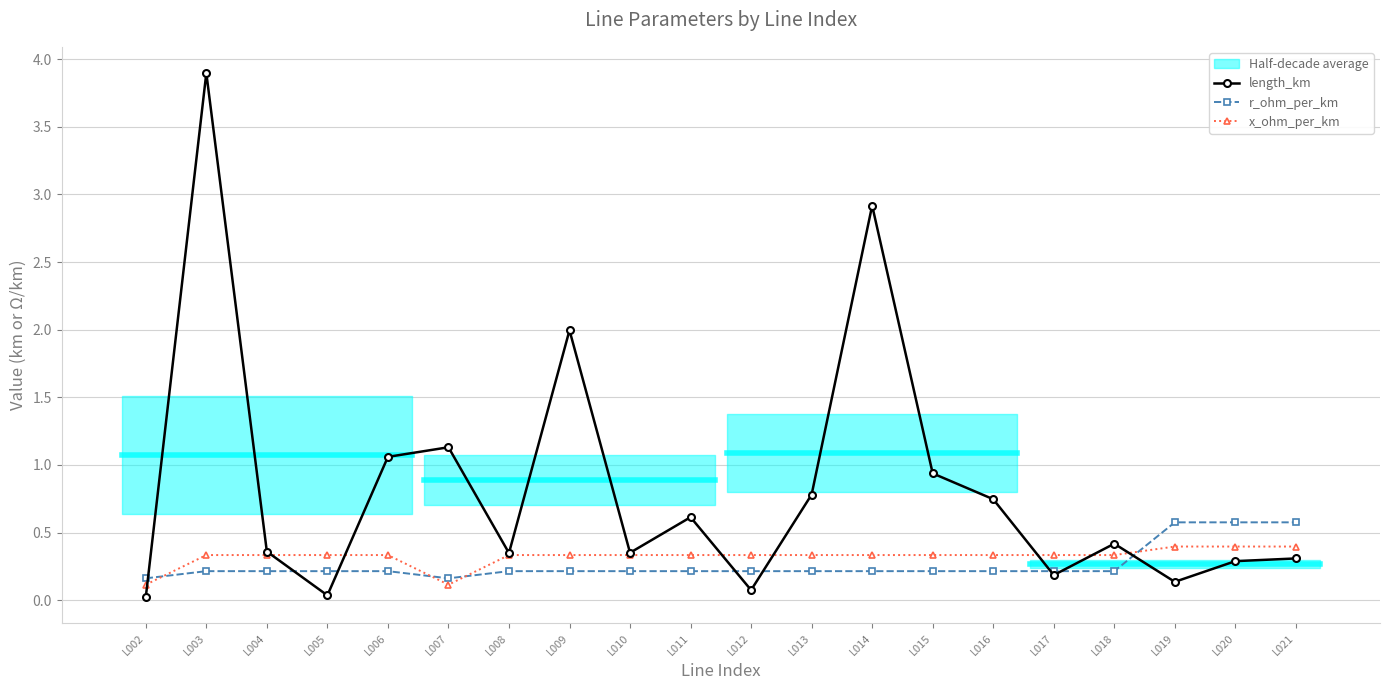

Reading right to left, transcribe all the data shown in this chart.

length_km: L021=0.3	L020=0.3	L019=0.1	L018=0.4	L017=0.2	L016=0.7	L015=0.9	L014=2.9	L013=0.8	L012=0.1	L011=0.6	L010=0.4	L009=2.0	L008=0.3	L007=1.1	L006=1.1	L005=0.0	L004=0.4	L003=3.9	L002=0.0
r_ohm_per_km: L021=0.6	L020=0.6	L019=0.6	L018=0.2	L017=0.2	L016=0.2	L015=0.2	L014=0.2	L013=0.2	L012=0.2	L011=0.2	L010=0.2	L009=0.2	L008=0.2	L007=0.2	L006=0.2	L005=0.2	L004=0.2	L003=0.2	L002=0.2
x_ohm_per_km: L021=0.4	L020=0.4	L019=0.4	L018=0.3	L017=0.3	L016=0.3	L015=0.3	L014=0.3	L013=0.3	L012=0.3	L011=0.3	L010=0.3	L009=0.3	L008=0.3	L007=0.1	L006=0.3	L005=0.3	L004=0.3	L003=0.3	L002=0.1